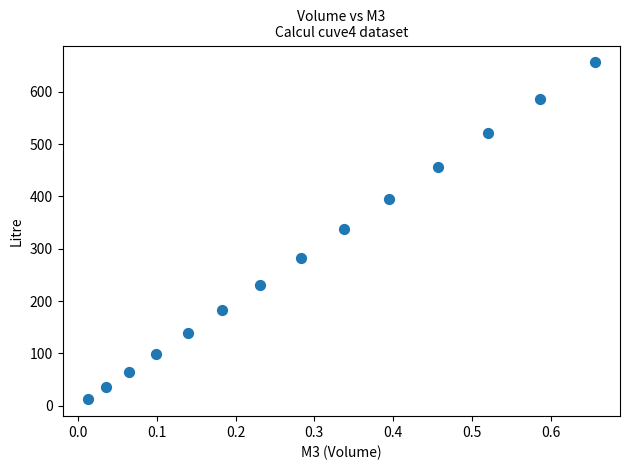

What is the range of X values (max minus min)?

0.6